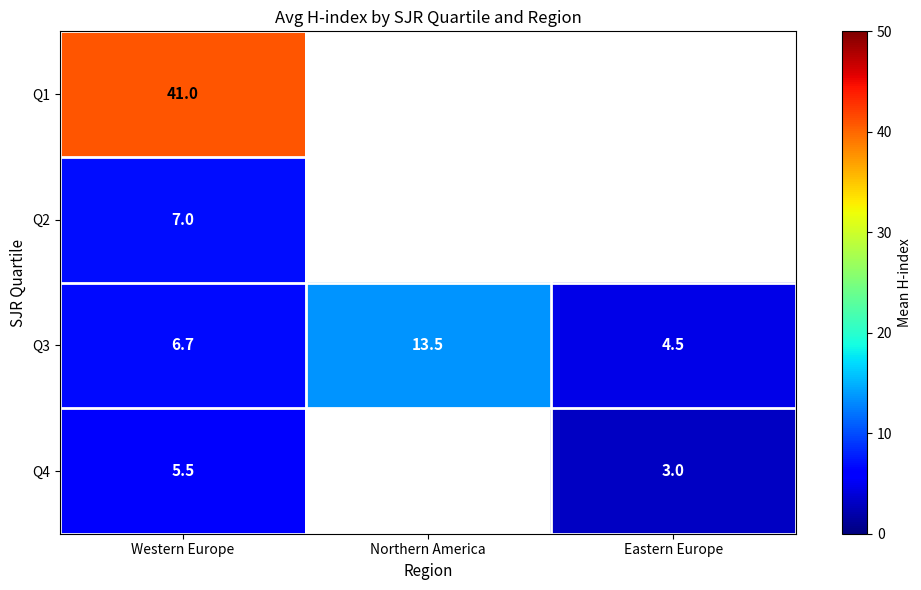

What is the difference between the Q3 values at Eastern Europe and Northern America?

9.0